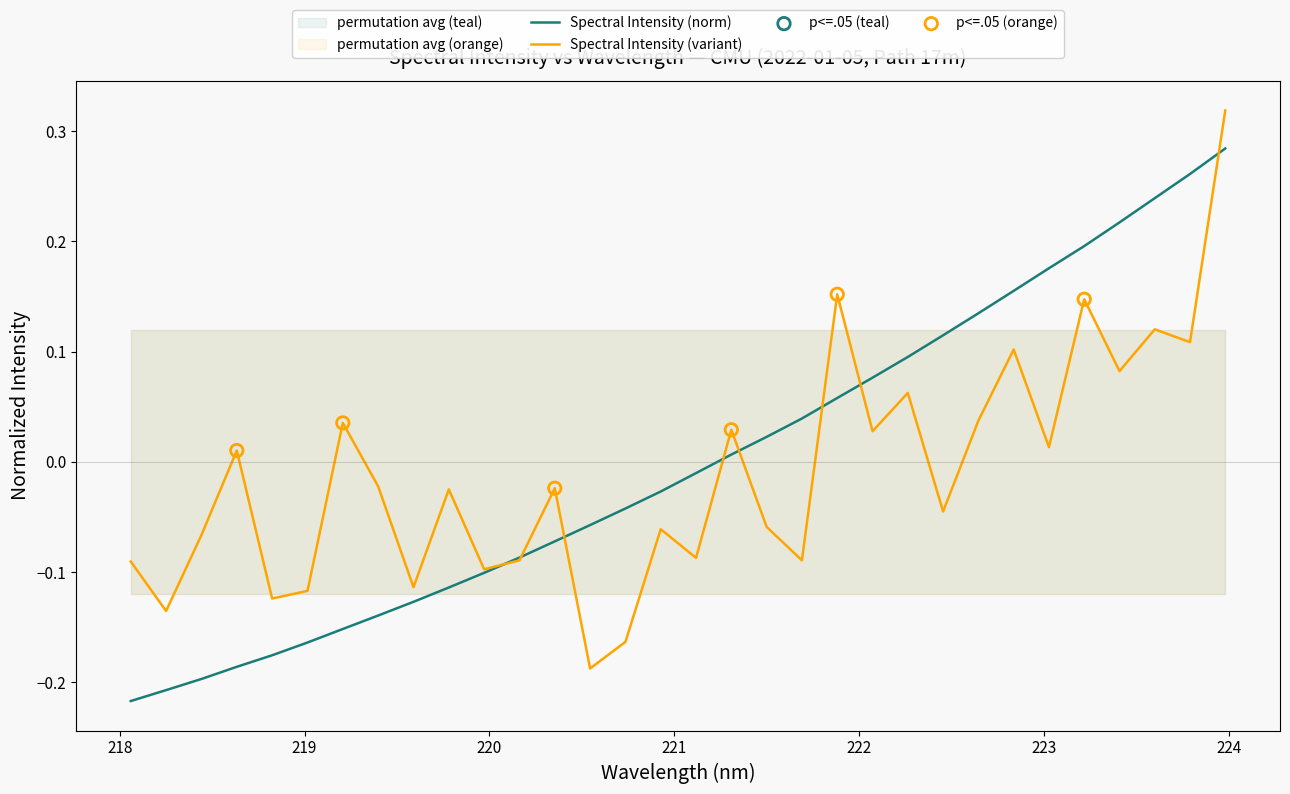

What is the change in value from 218.6332 to 220.7354?

+0.1